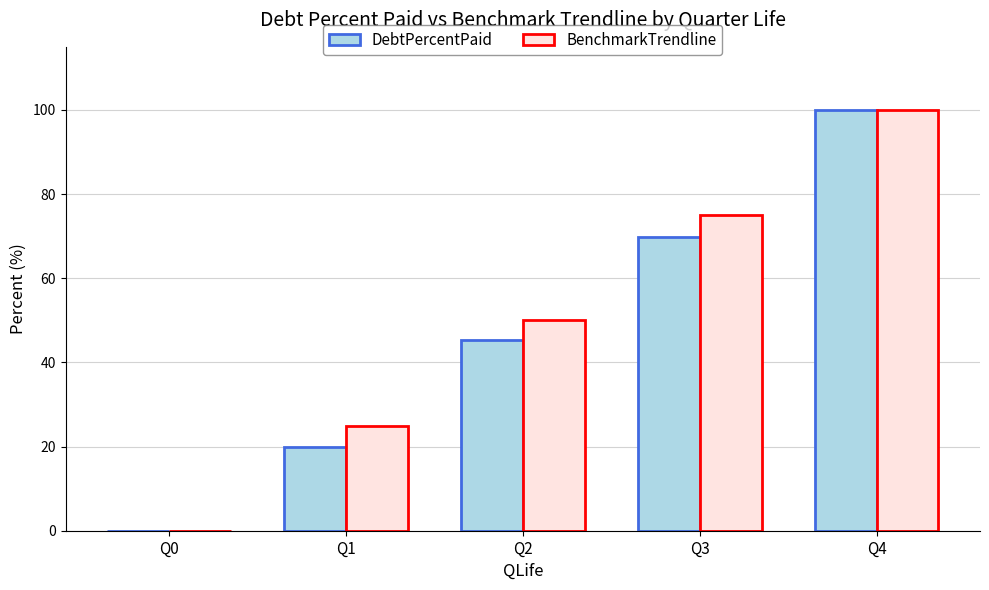

Between Q0 and Q3, which series saw the biggest shift?

BenchmarkTrendline